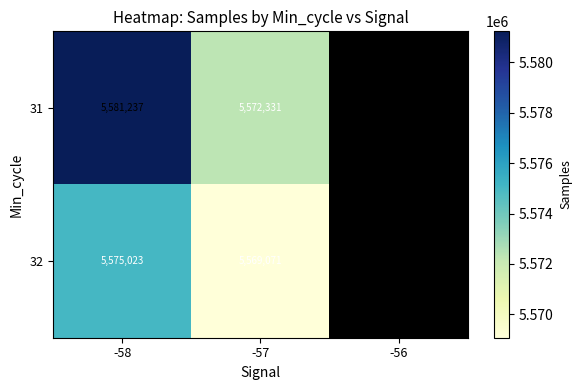

Between -56 and -58, which is larger?

-58